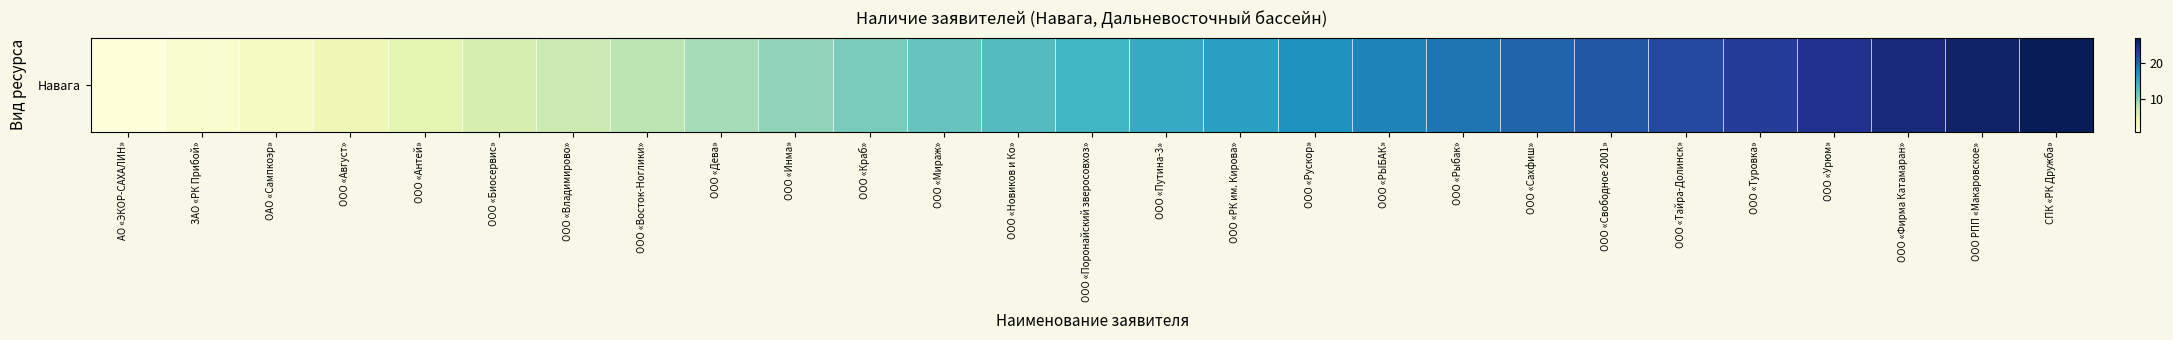

At which category does the chart reach its peak across all series?

СПК «РК Дружба»